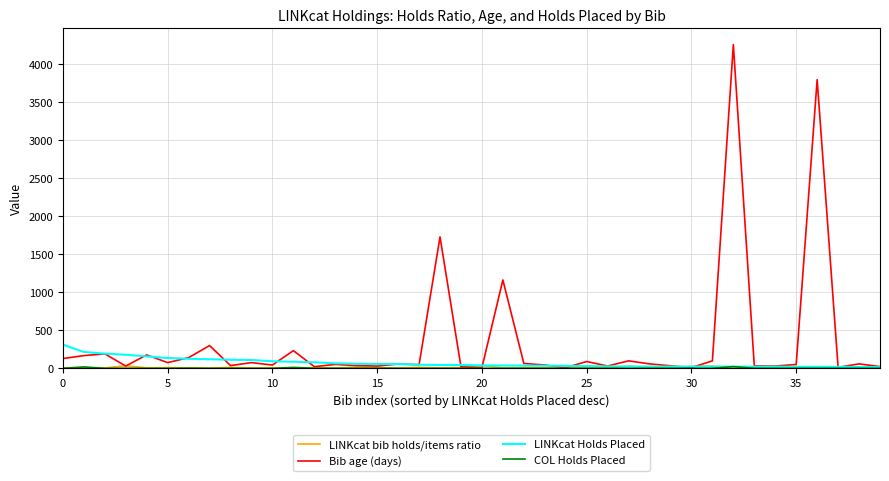

What is the greatest value displayed?

4255.0